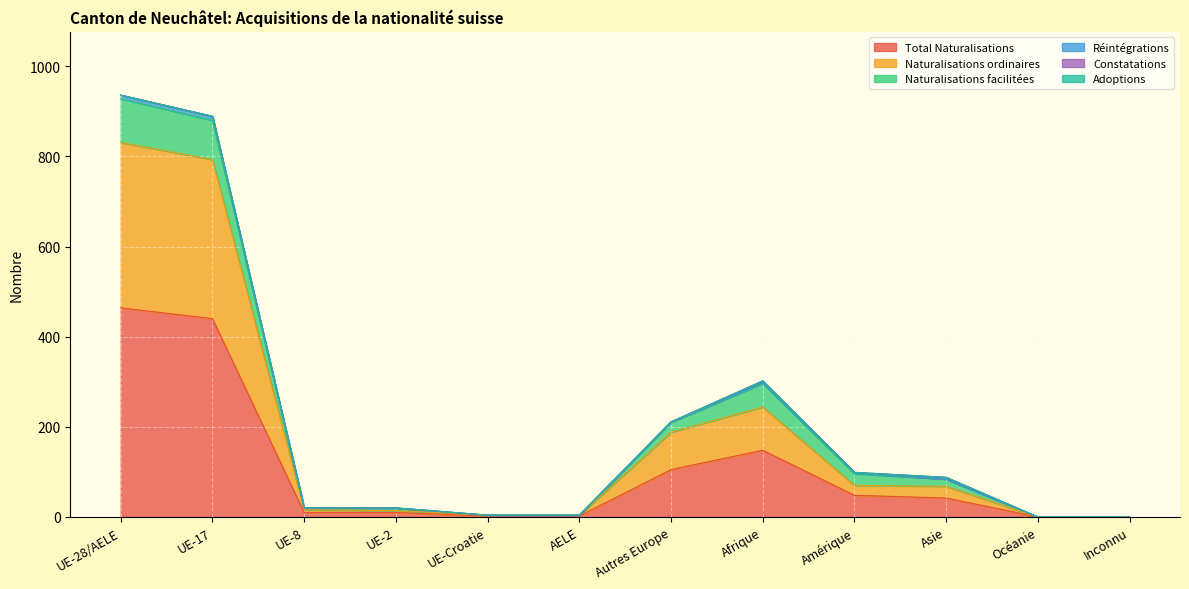

Which category has the highest value in the Total Naturalisations series?

UE-28/AELE